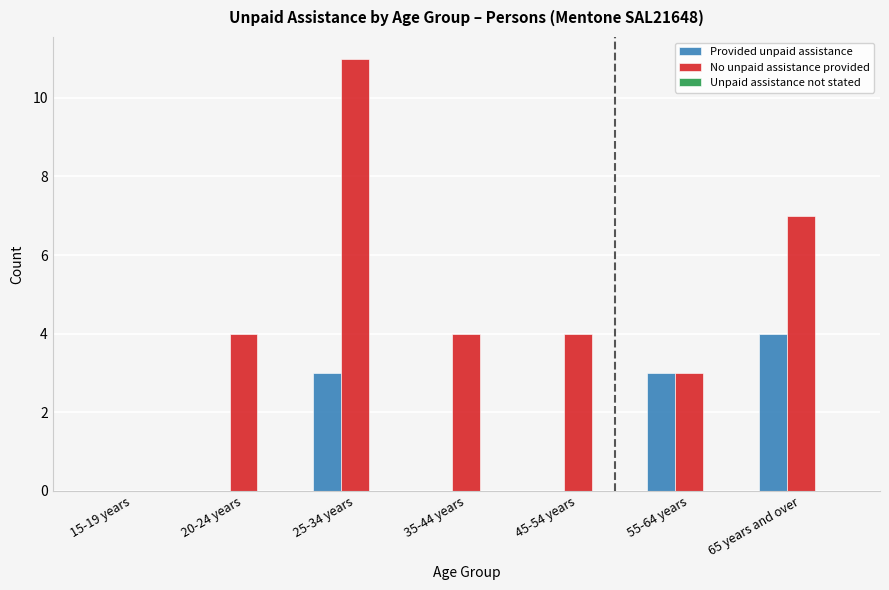

The value of Provided unpaid assistance at 25-34 years is 3. True or false?

True